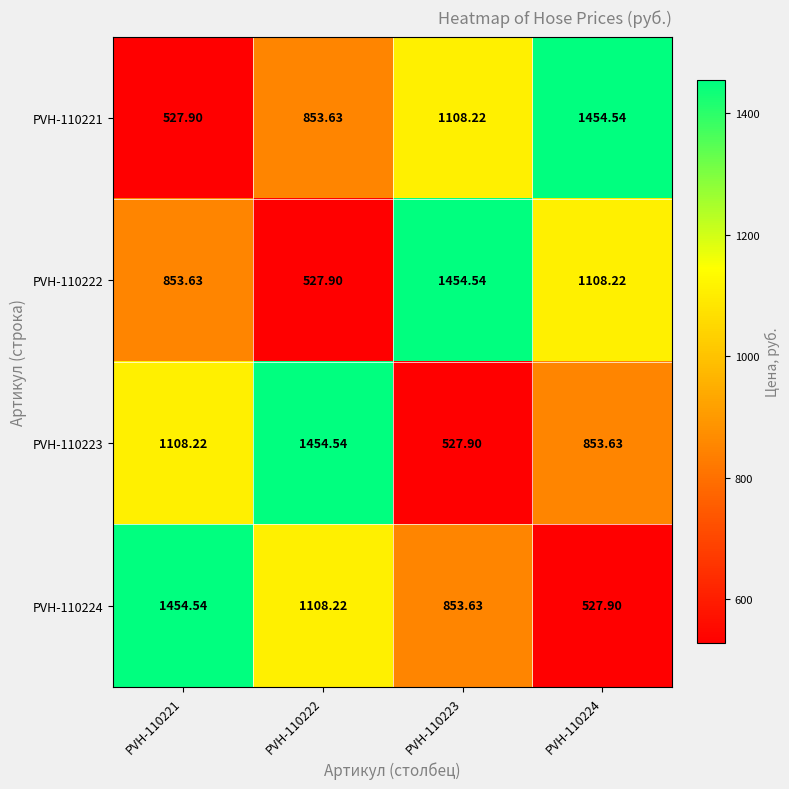

Is the value of PVH-110222 at PVH-110223 greater than the value of PVH-110224 at PVH-110223?

Yes